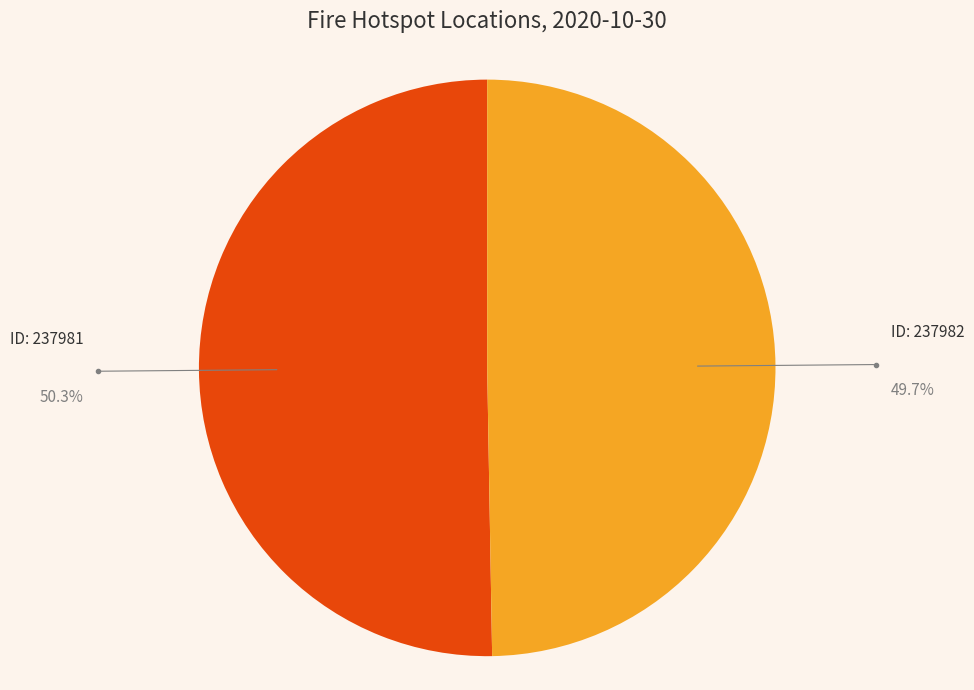

Does any single category account for the majority?

Yes